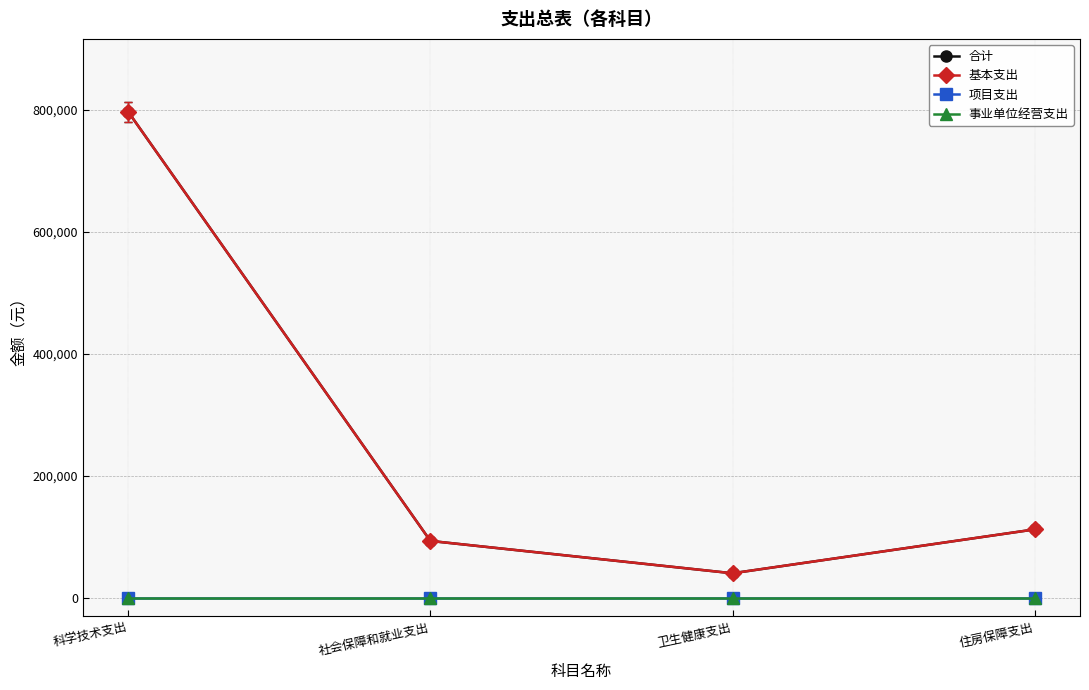

True or false: 事业单位经营支出 and 项目支出 intersect in this chart.

False